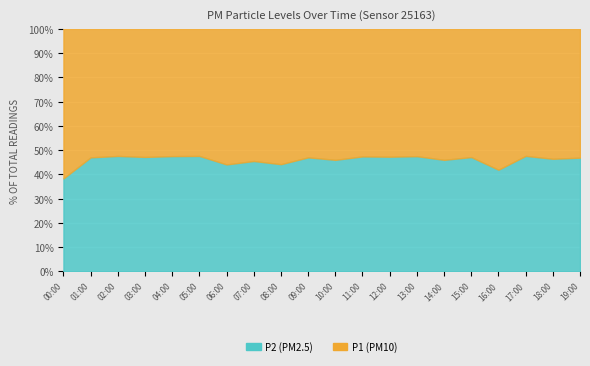

What are all the series names shown in the legend?

P1, P2